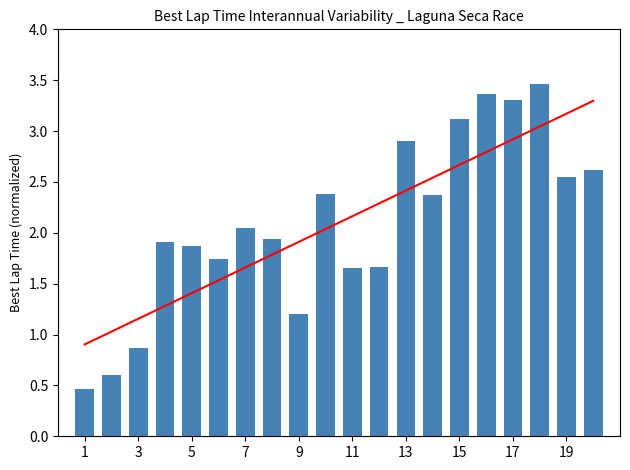

The chart shows a value of 1.6 at 17. True or false?

False